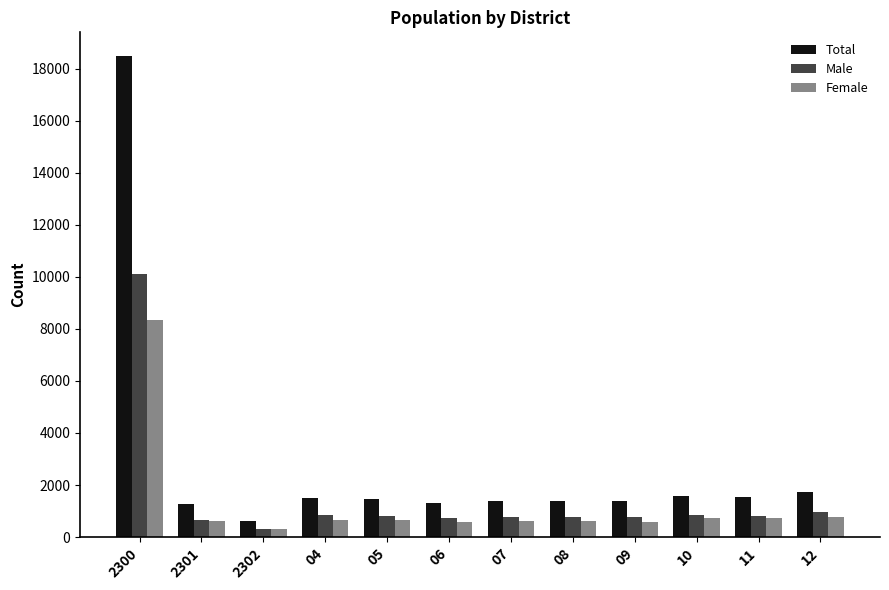

What is the sum of all Total values?

33638